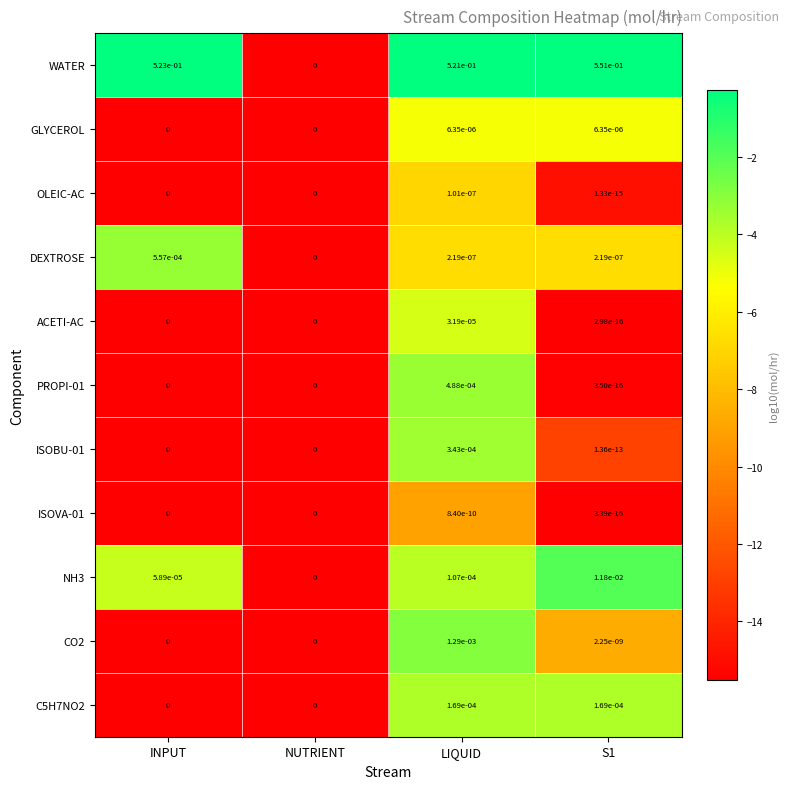

At which label does ISOBU-01 reach its peak?

LIQUID